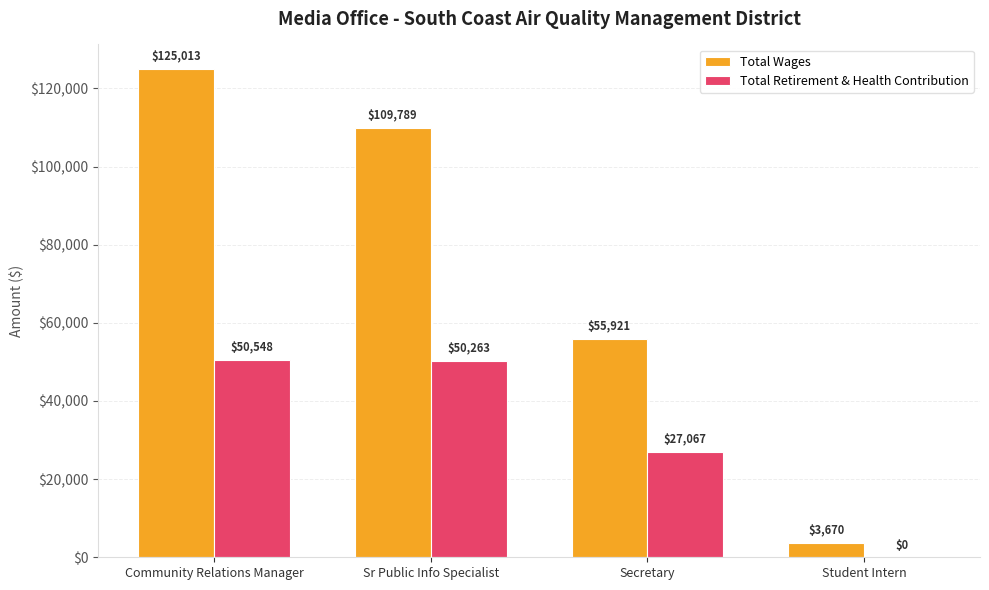

Reading left to right, transcribe all the data shown in this chart.

Total Wages: Community Relations Manager=125013	Sr Public Info Specialist=109789	Secretary=55921	Student Intern=3670
Total Retirement & Health Contribution: Community Relations Manager=50548	Sr Public Info Specialist=50263	Secretary=27067	Student Intern=0